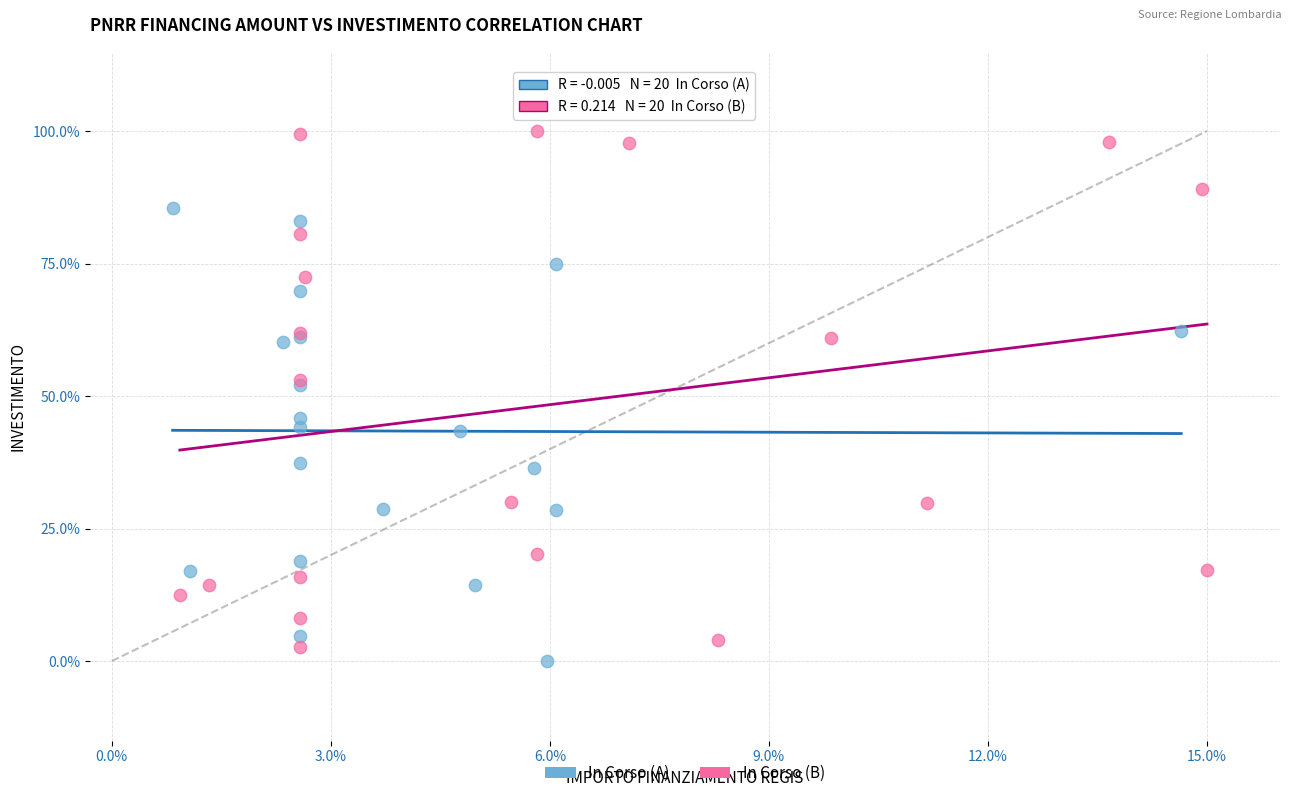

Which series has the widest spread of Y values?

In Corso (B)